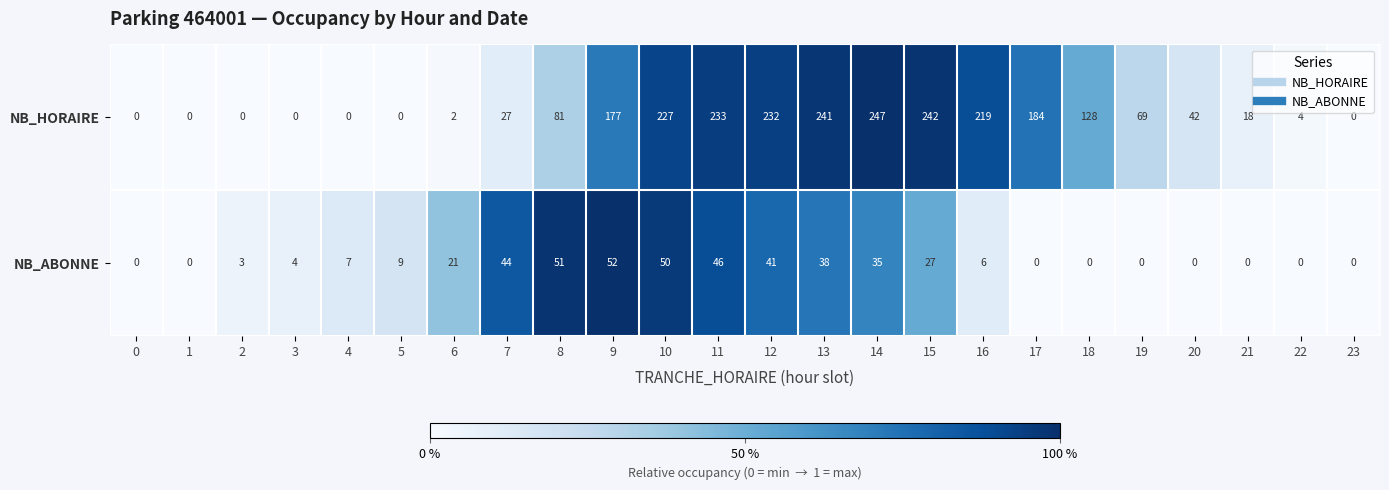

Rank the series at 4 from highest to lowest value.

NB_ABONNE, NB_HORAIRE